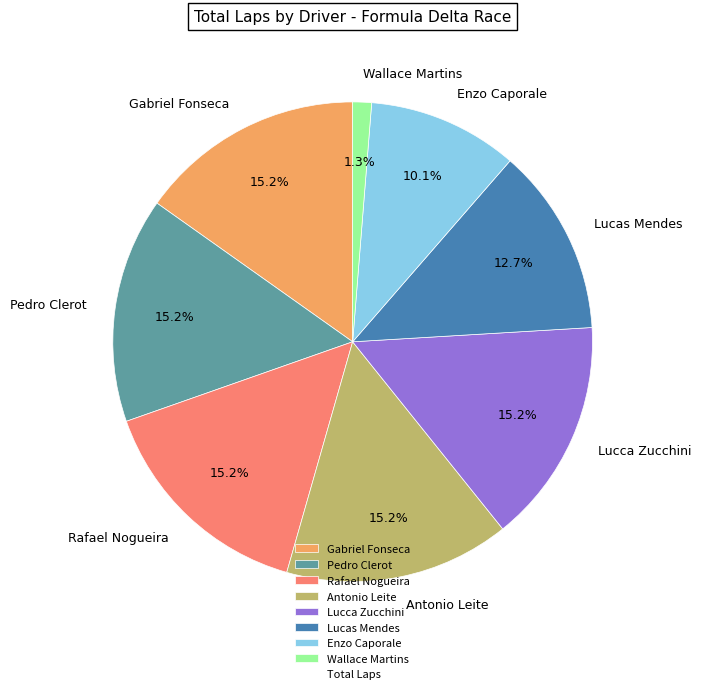

Does any single category account for the majority?

No